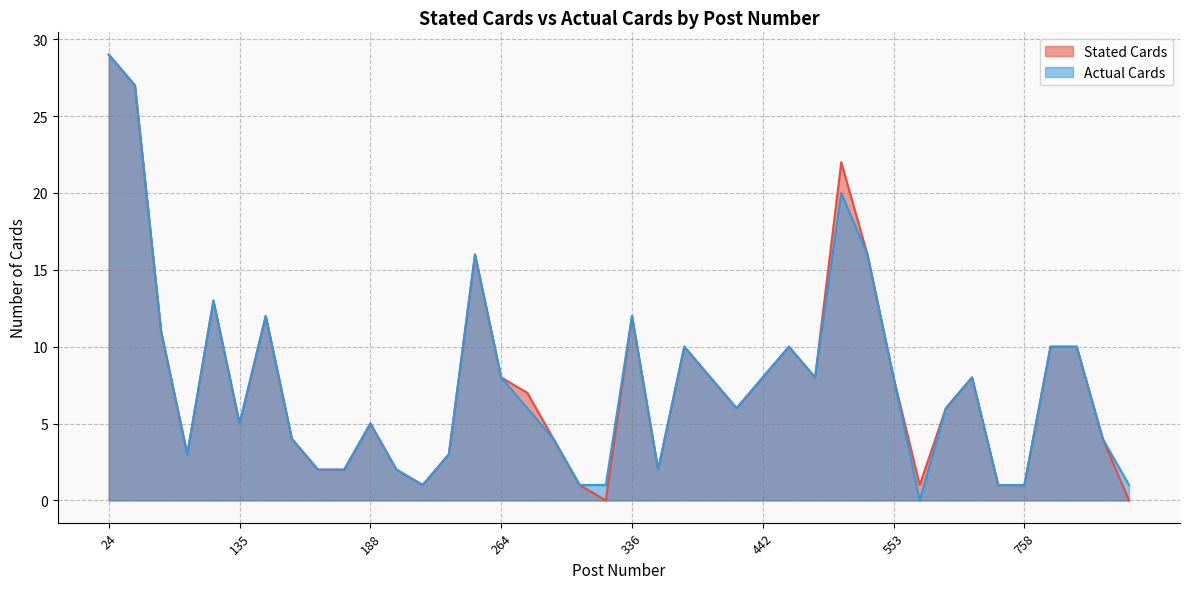

At which category does Actual Cards reach its first local valley?

82